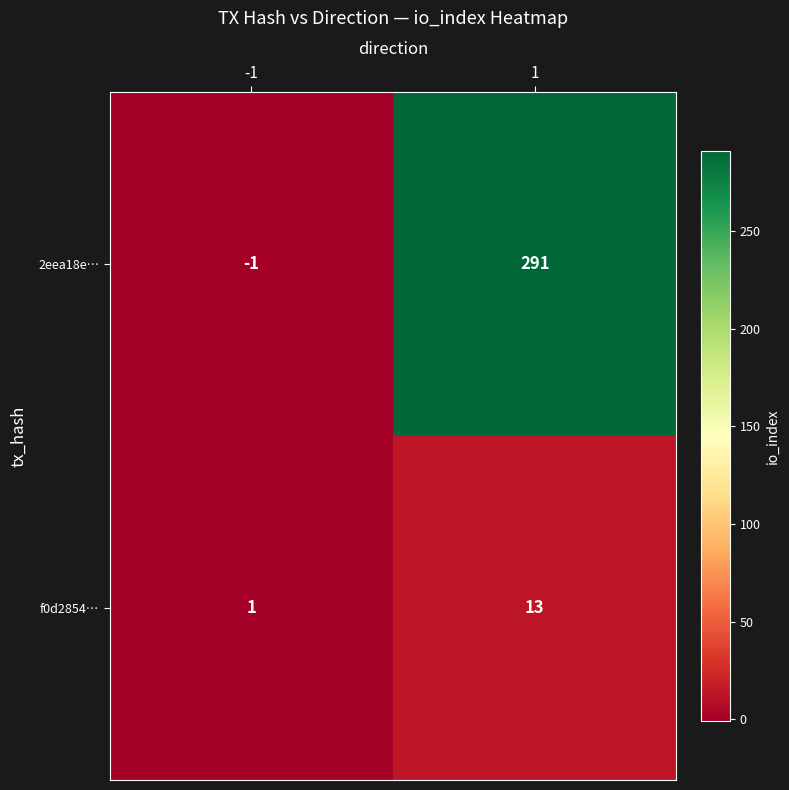

Reading left to right, extract all data points from this chart.

2eea18e…: -1=-1	1=291
f0d2854…: -1=1	1=13